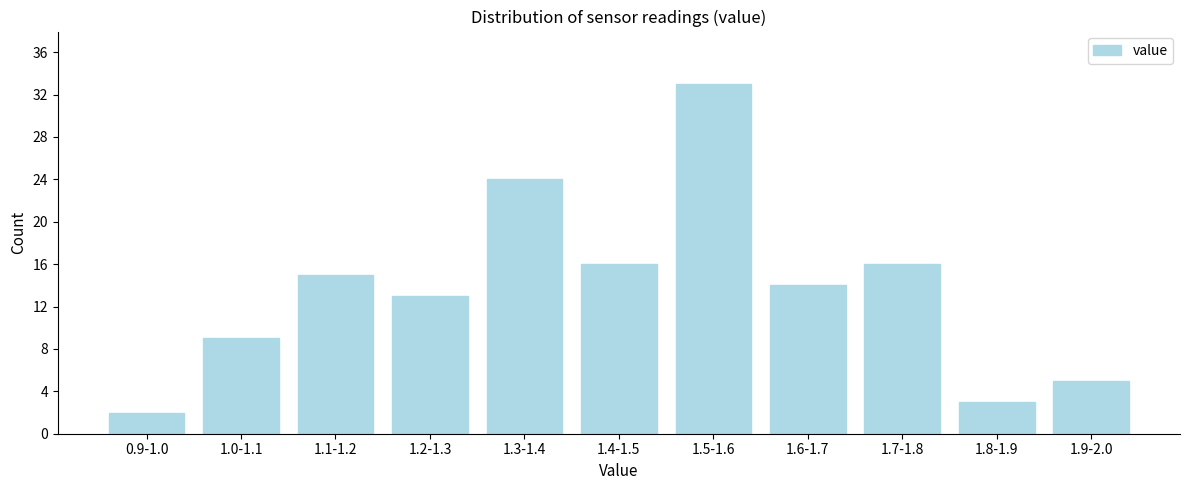

Reading right to left, list all the values displayed in this chart.

5	3	16	14	33	16	24	13	15	9	2